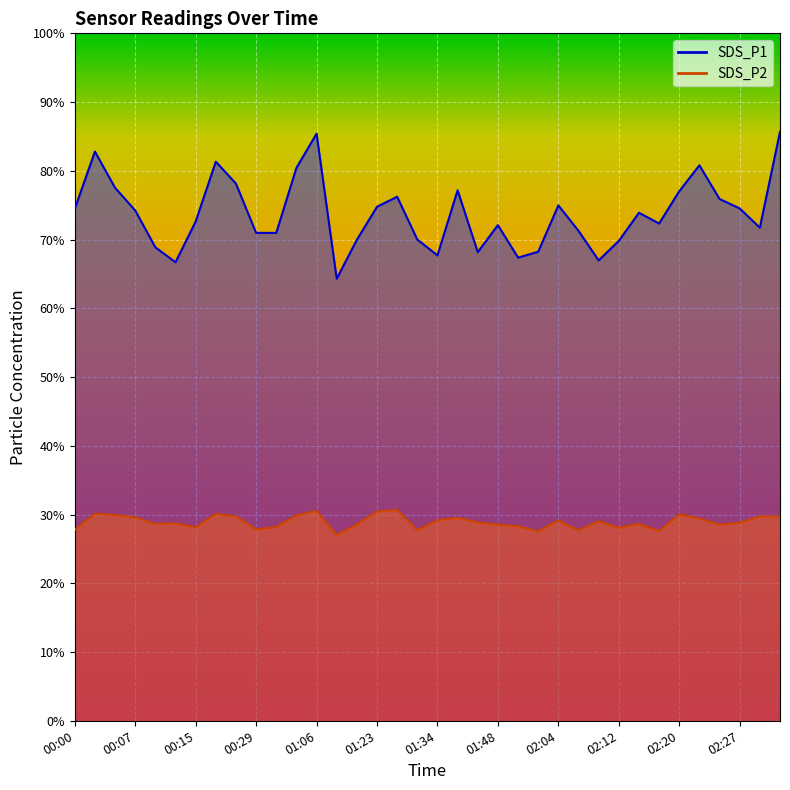

What is the value of the SDS_P1 point at the 18th from the left?

70.0